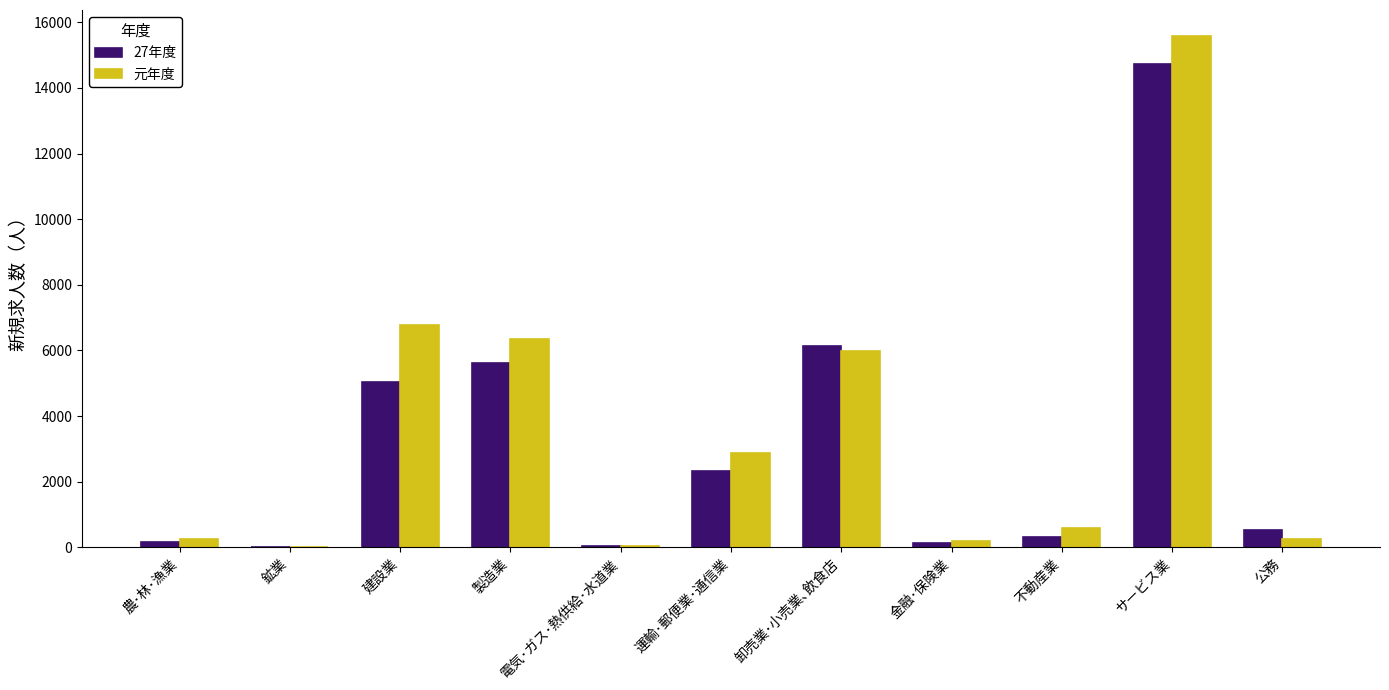

What is the average value of the 元年度 series?

3537